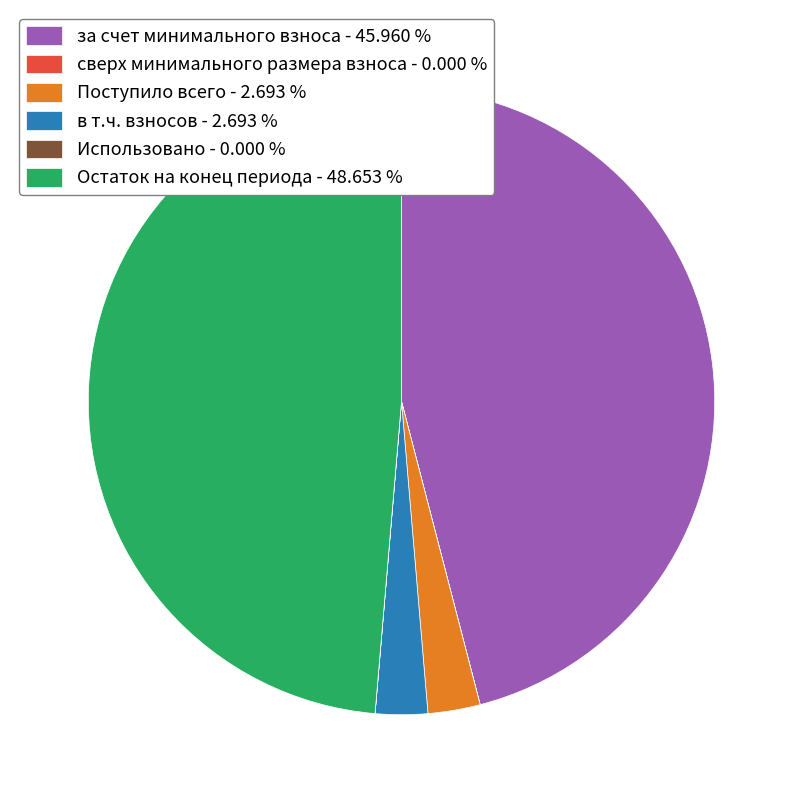

Is Поступило всего the majority of the pie?

No